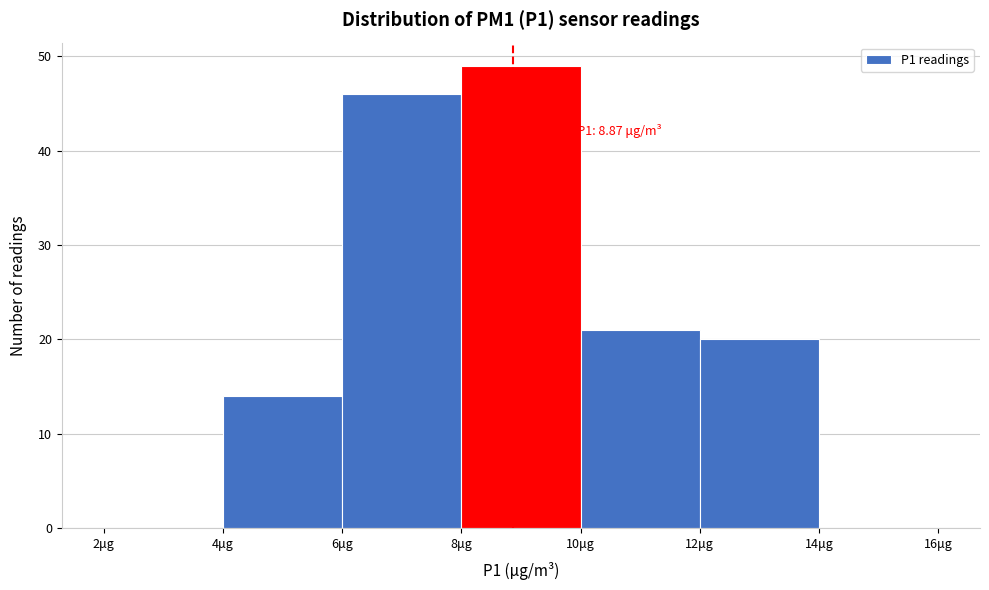

Which range on the x-axis has the tallest bar?

8 to 10